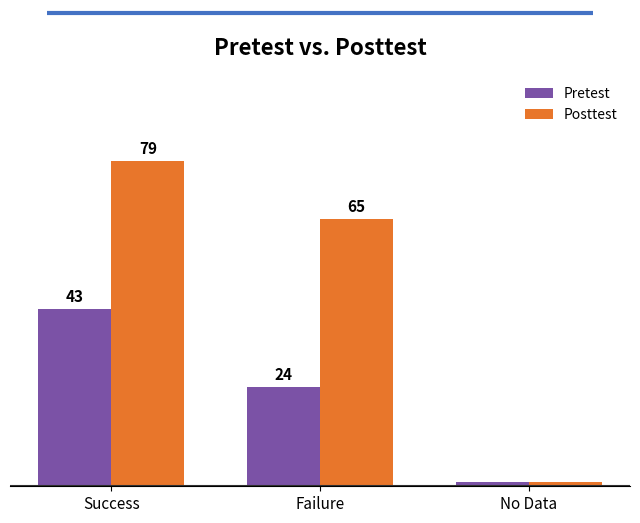

Which category has the lowest value across all series?

No Data